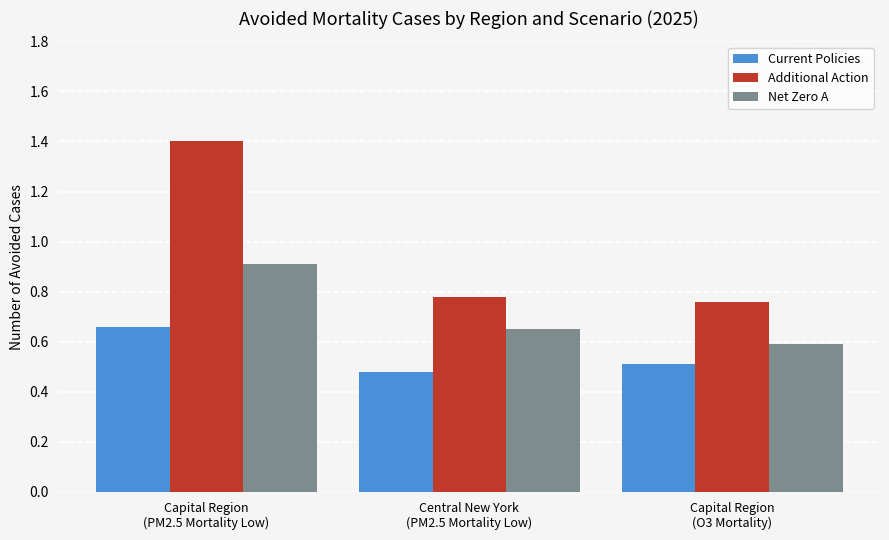

Which series has the largest total across all categories?

Additional Action